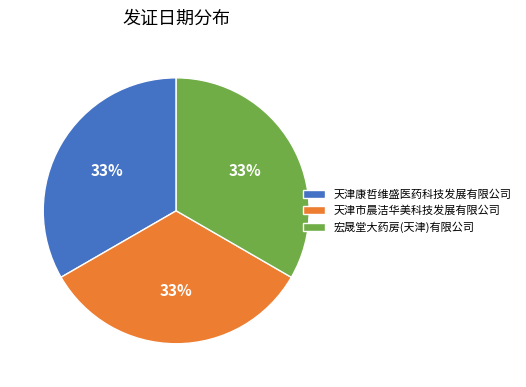

The 宏晟堂大药房(天津)有限公司 slice represents 46% of the pie. True or false?

False